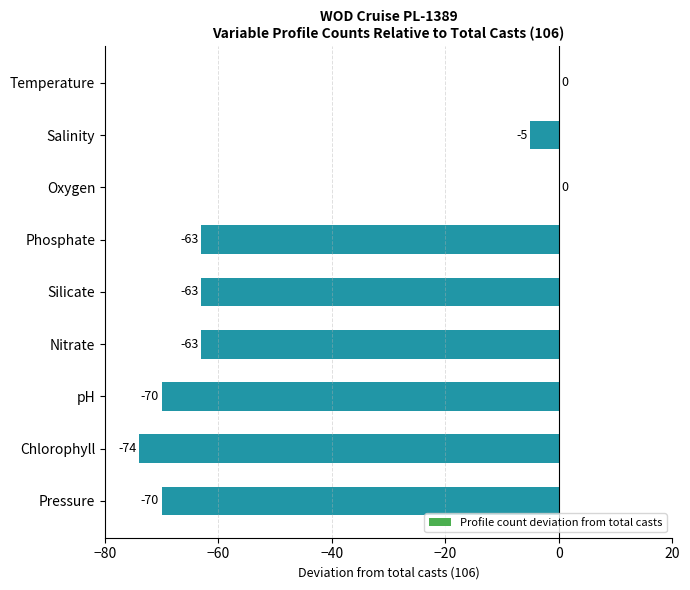

Which has a higher value, Chlorophyll or Pressure?

Pressure